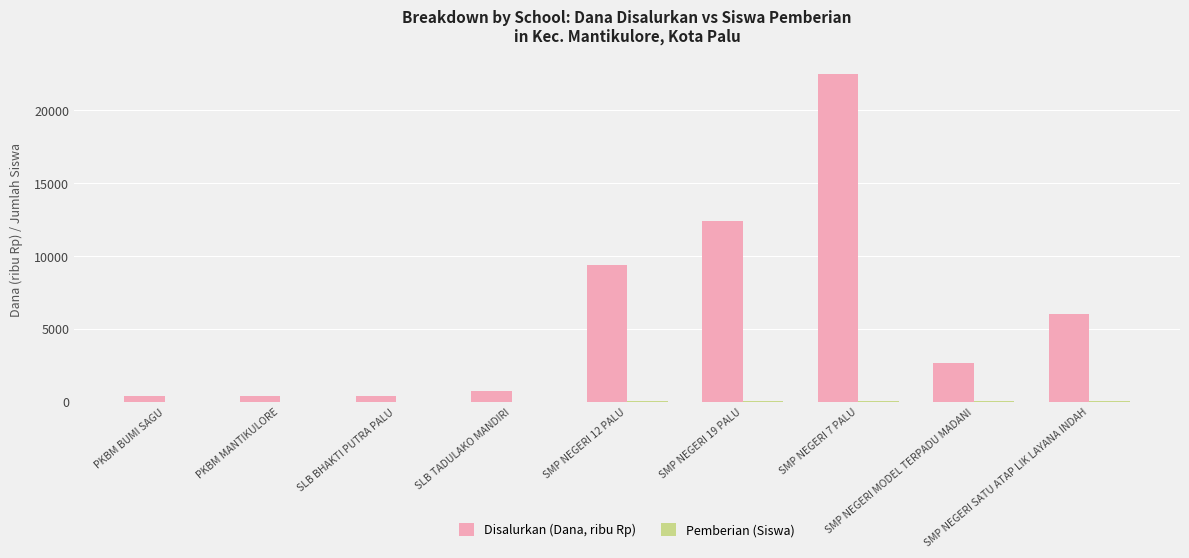

How many groups of bars are there?

9